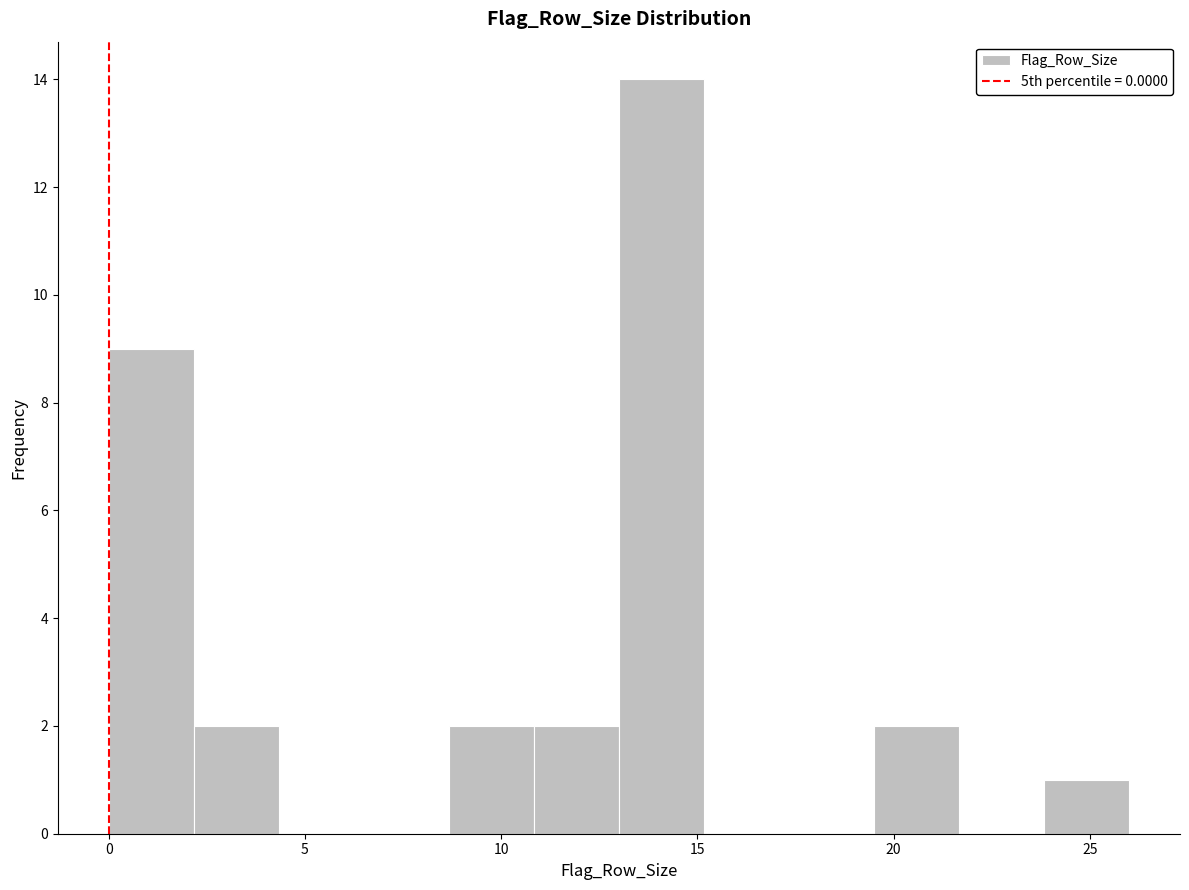

Reading left to right, list every bar in this chart as the range it spans on the x-axis followed by its height. Neither the bar edges nor the heights are printed on the chart, so give them approximately, as read against the axes.

0.0 to 2.0: 9
2.0 to 4.5: 2
4.5 to 6.5: 0
6.5 to 8.5: 0
8.5 to 11.0: 2
11.0 to 13.0: 2
13.0 to 15.0: 14
15.0 to 17.5: 0
17.5 to 19.5: 0
19.5 to 21.5: 2
21.5 to 24.0: 0
24.0 to 26.0: 1